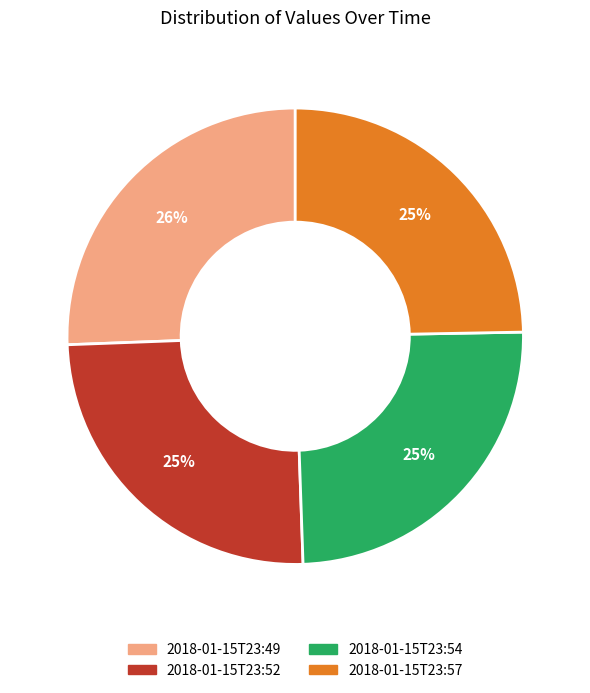

Between 2018-01-15T23:57 and 2018-01-15T23:49, which is larger?

2018-01-15T23:49